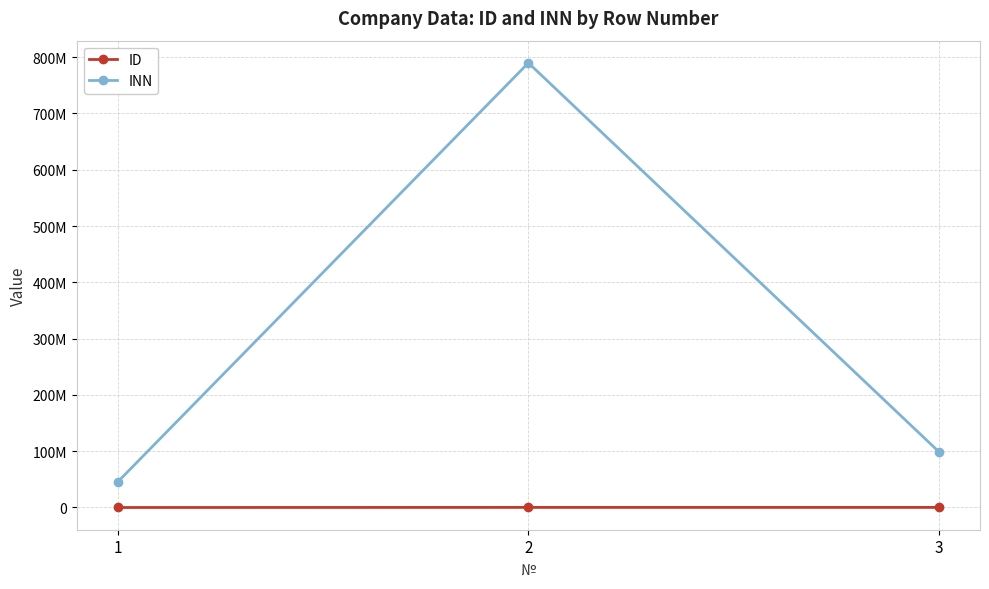

List the series in order of their overall mean, lowest first.

ID, INN